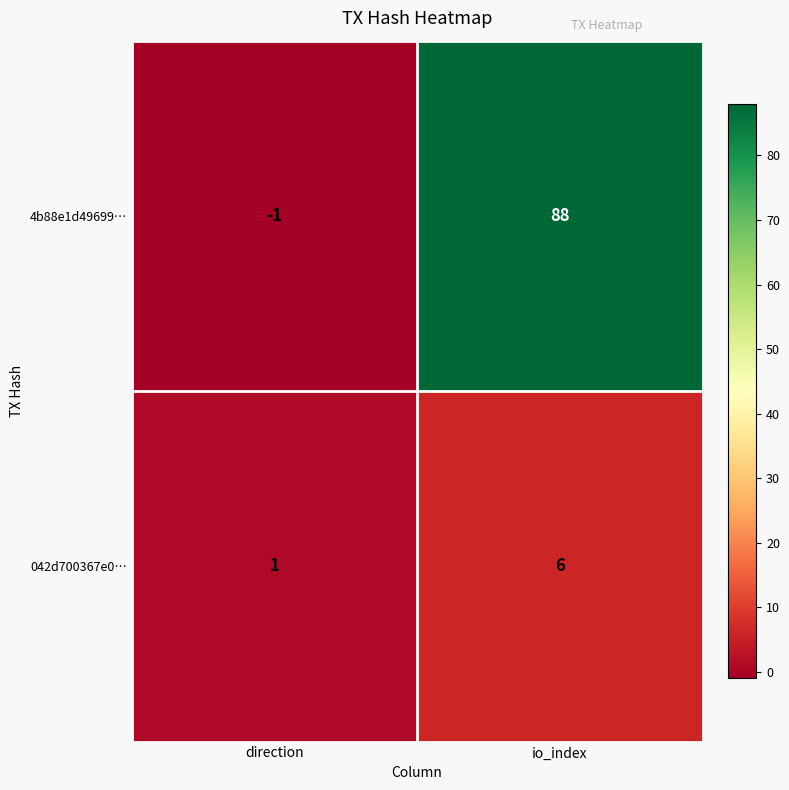

At how many categories does at least one series exceed 49?

1